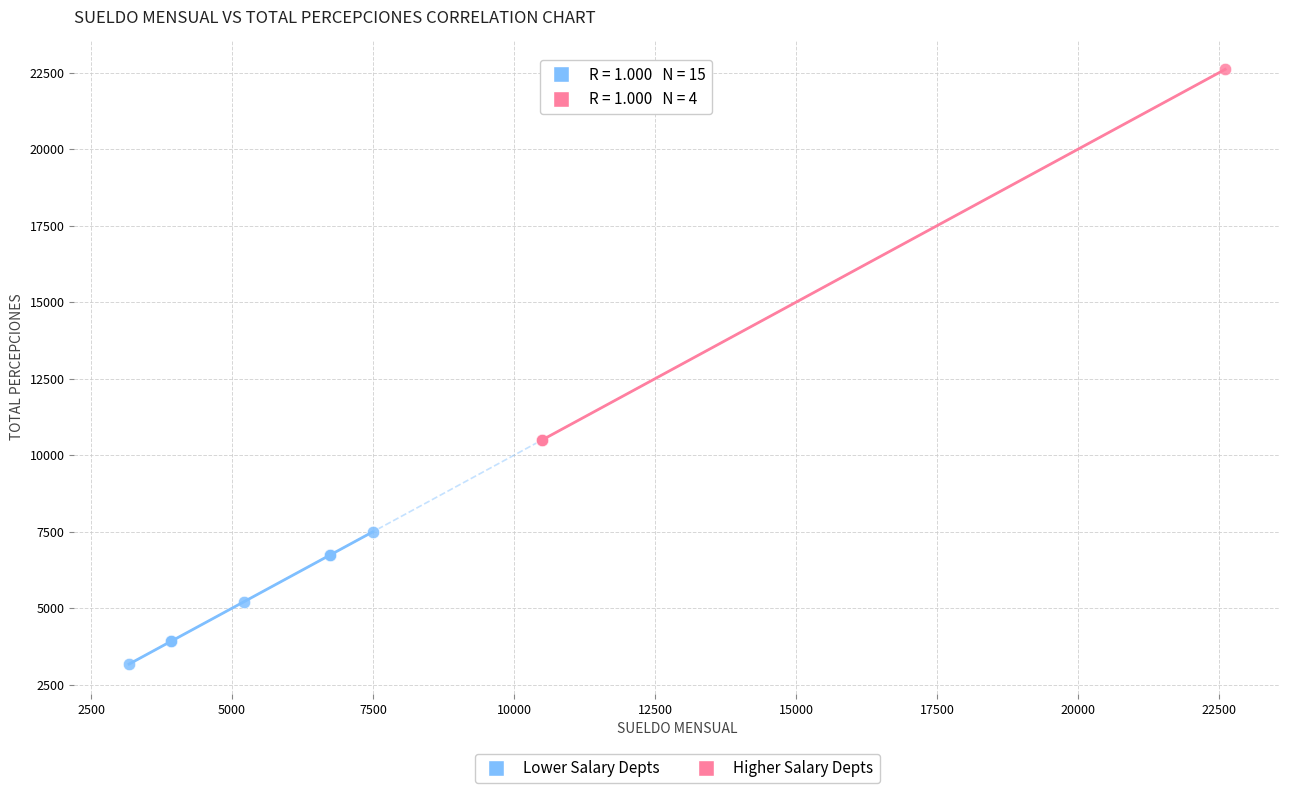

Which series has the largest Y range (max minus min)?

Higher Salary Depts